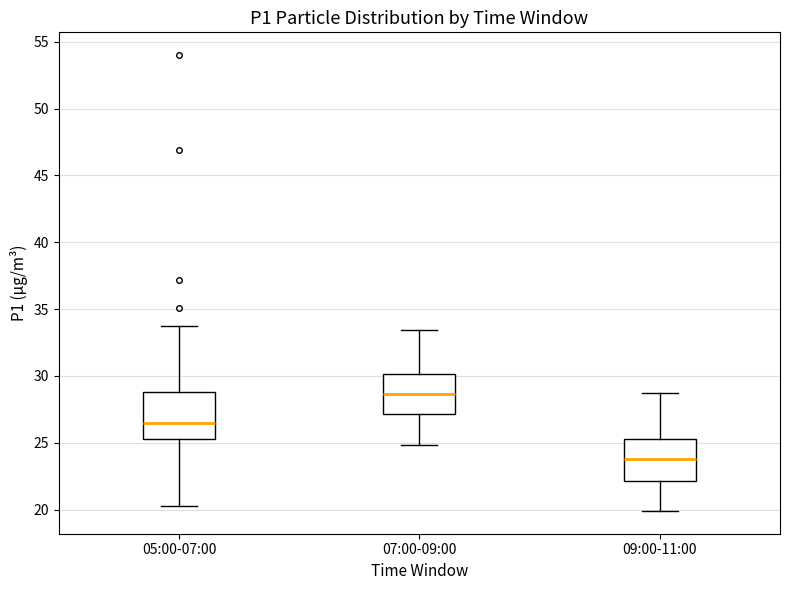

Which box's median line is the highest?

07:00-09:00